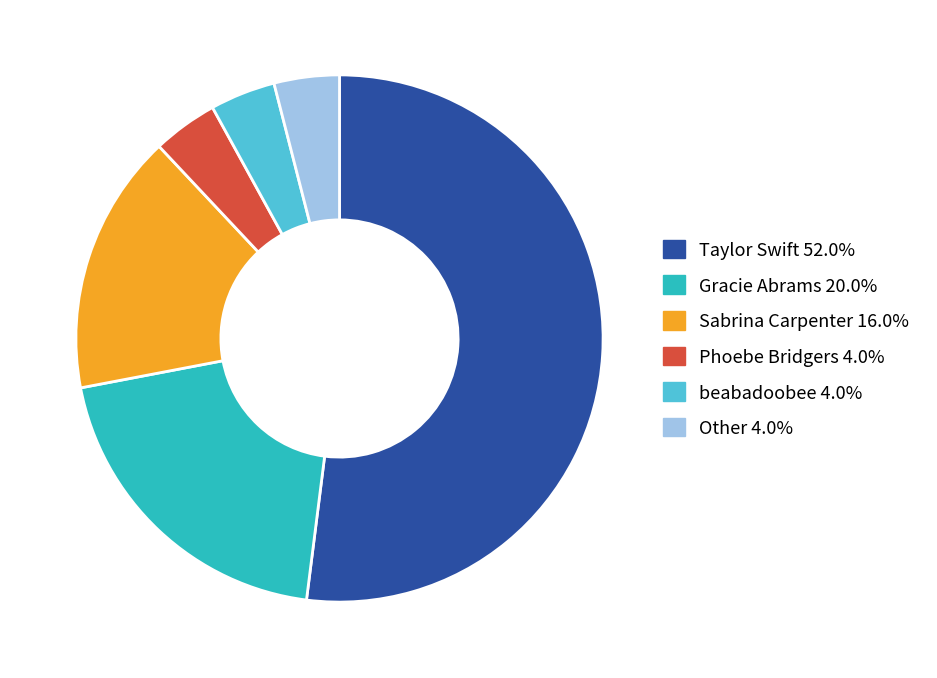

Is it true that Other is 13% of the pie?

False